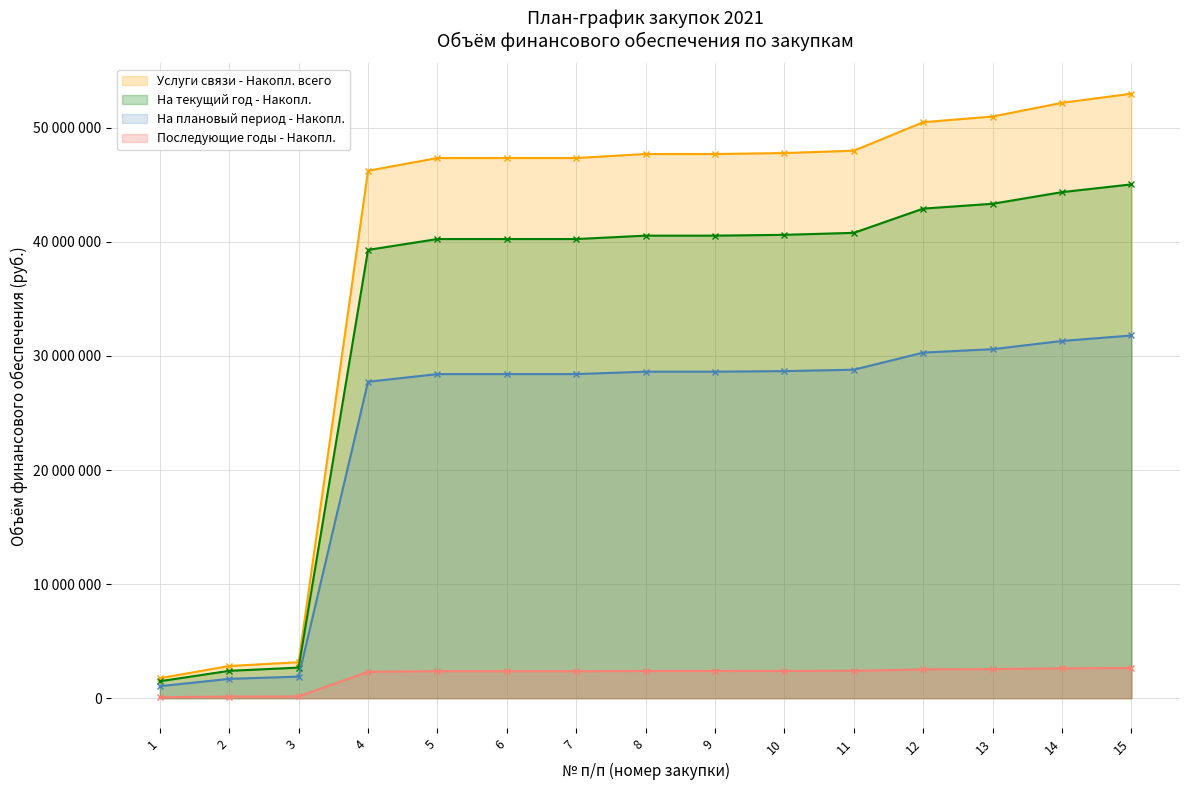

True or false: На плановый период (col_8) has more than 0 interior local peaks.

False